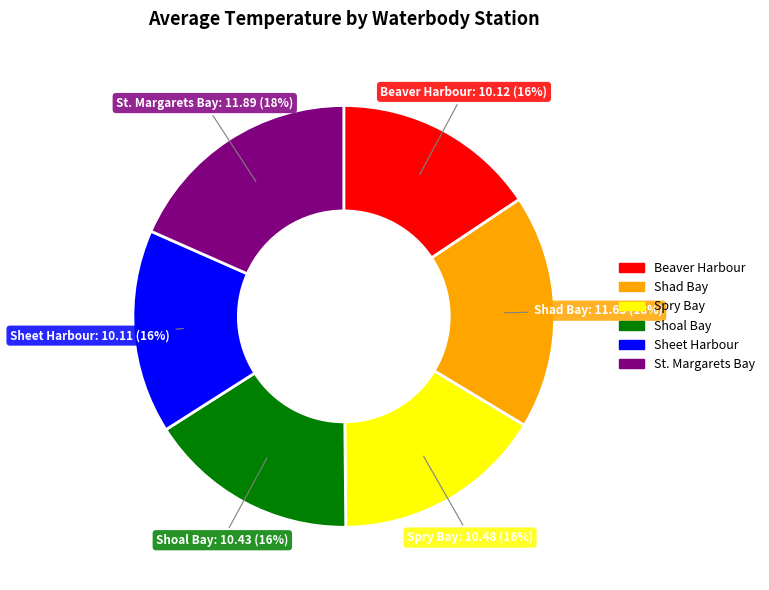

Is there a majority slice in this chart?

No